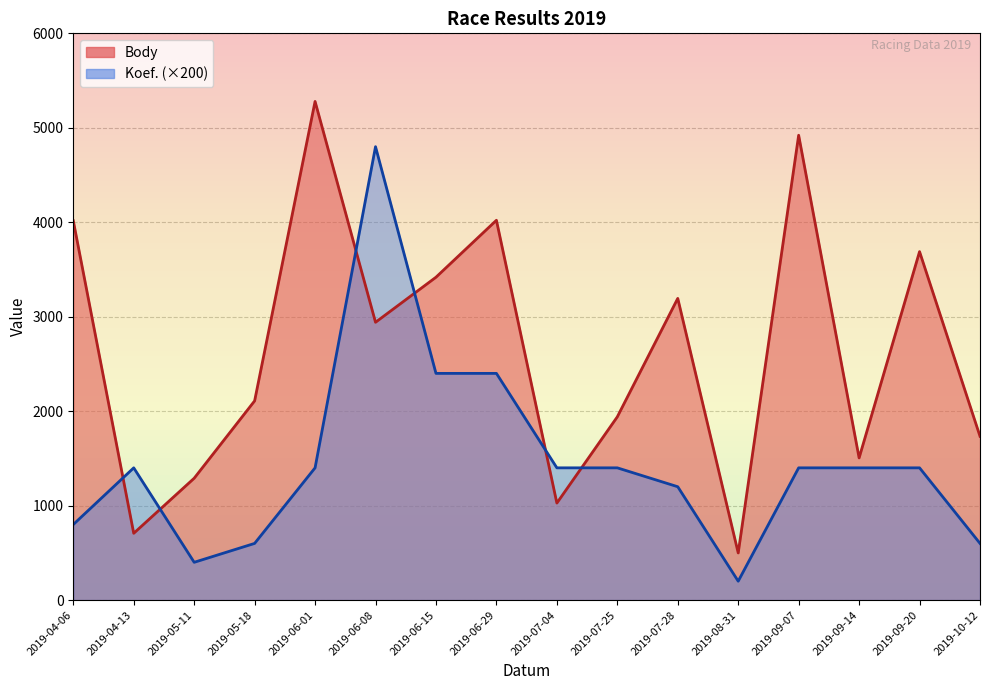

List the labels in order of Koef. value, largest first.

2019-06-08, 2019-06-15, 2019-06-29, 2019-04-13, 2019-06-01, 2019-07-04, 2019-07-25, 2019-09-07, 2019-09-14, 2019-09-20, 2019-07-28, 2019-04-06, 2019-05-18, 2019-10-12, 2019-05-11, 2019-08-31